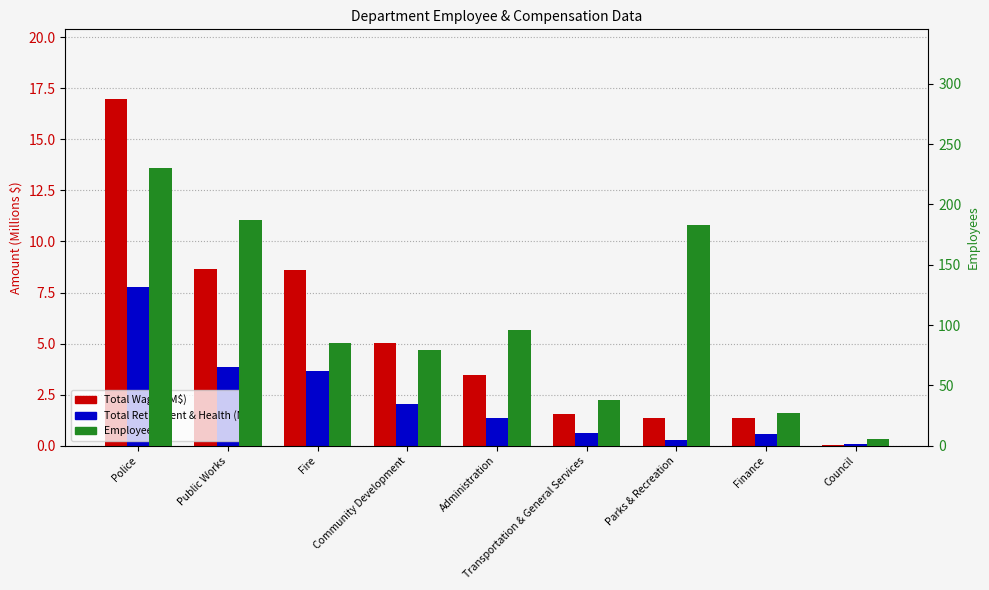

The value of Employees at Parks & Recreation is 65.9. True or false?

False